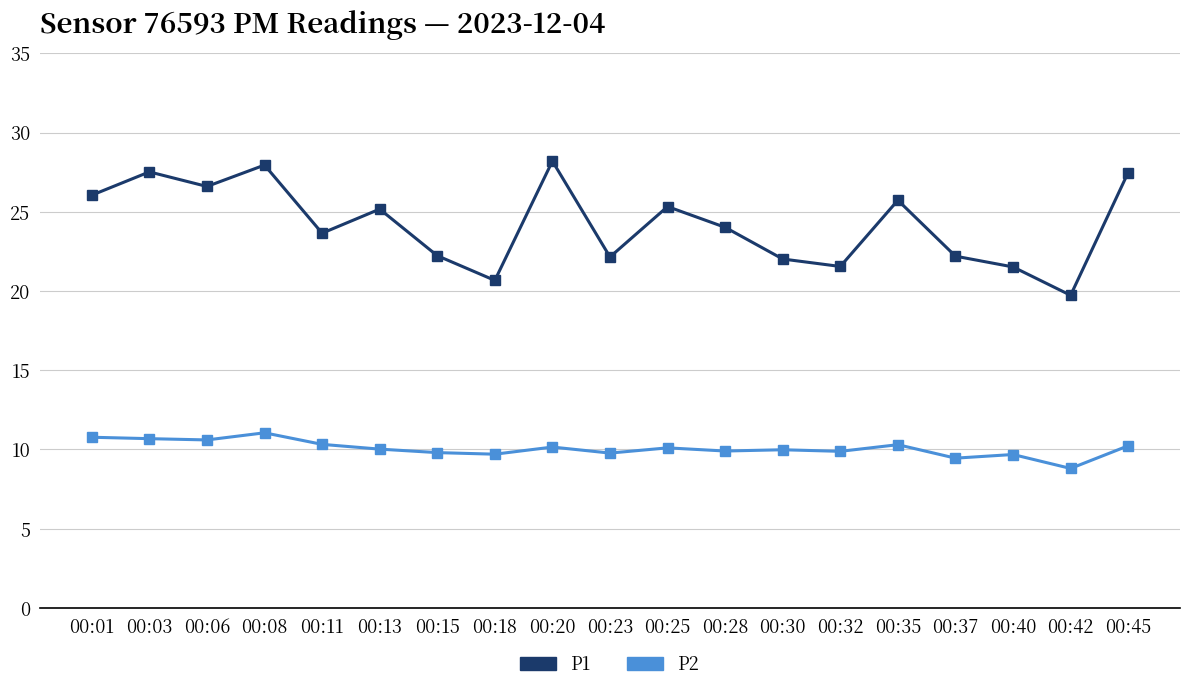

Which label corresponds to the smallest value in the chart?

00:42